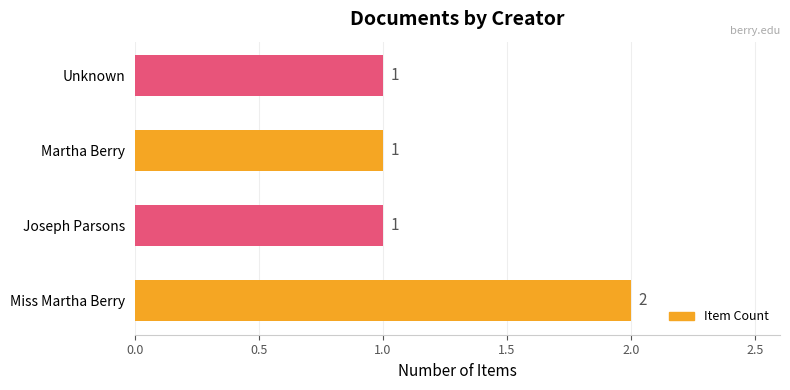

The chart shows a value of 2 at Unknown. True or false?

False